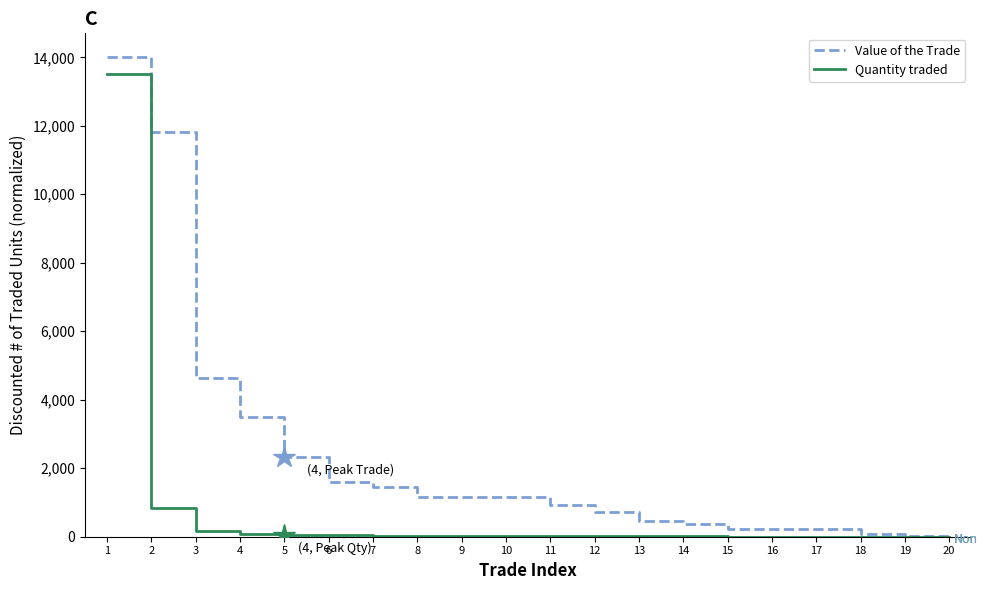

What is the average value of the Value of the Trade series?

2302.9